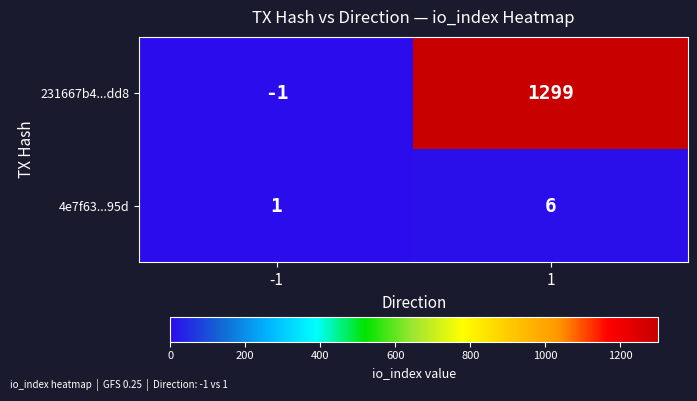

Which category has the highest value across all series?

1